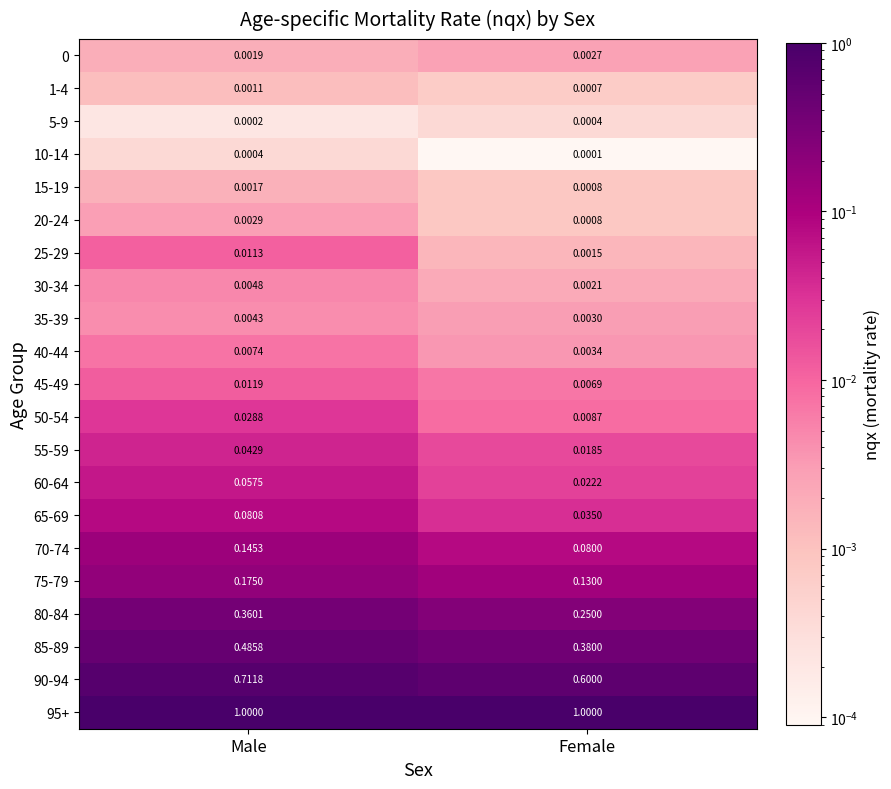

At which category is the sum across all series the highest?

Male